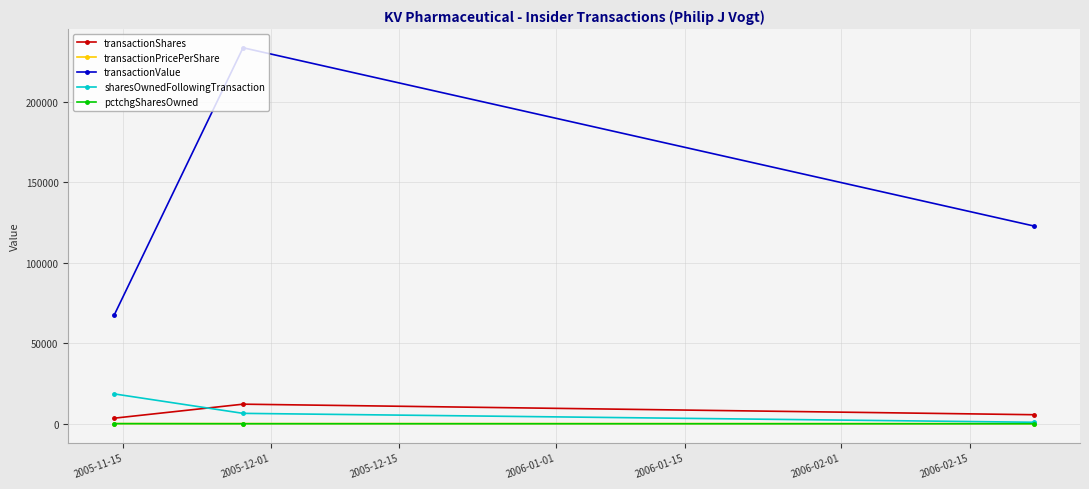

Which series has the largest total across all categories?

transactionValue